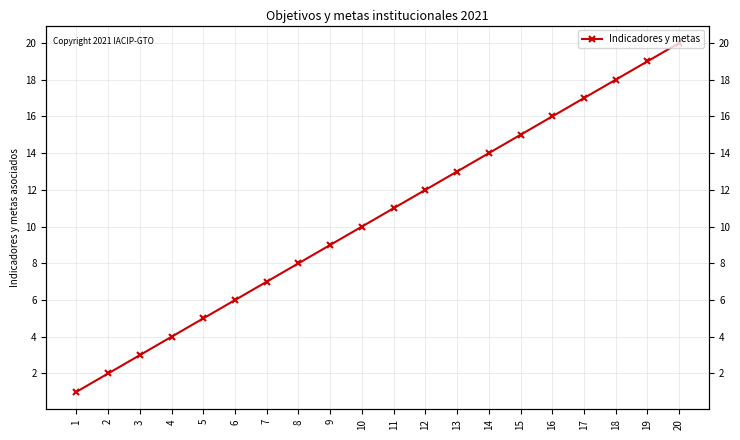

What is the greatest value displayed?

20